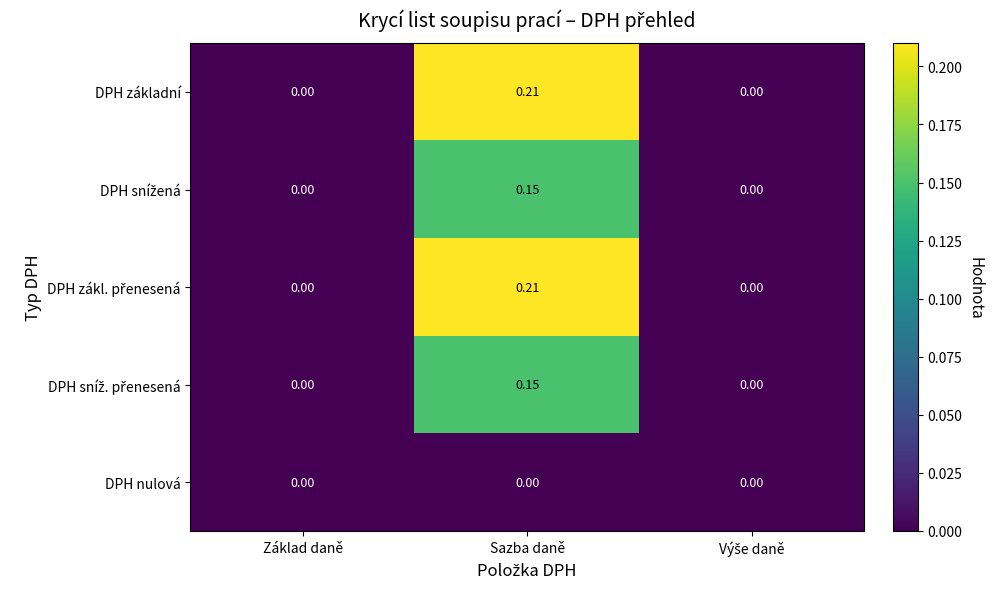

At which category does the chart reach its peak across all series?

Sazba daně